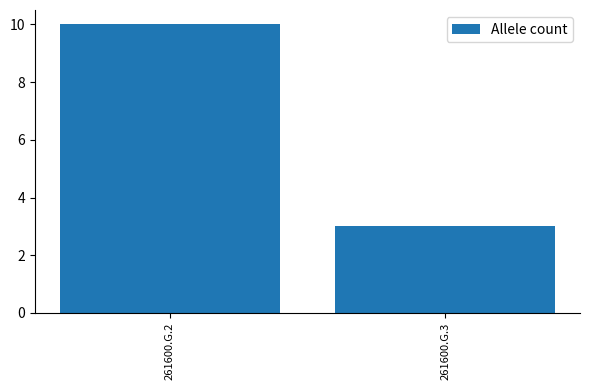

Which has a higher value, 261600.G.3 or 261600.G.2?

261600.G.2